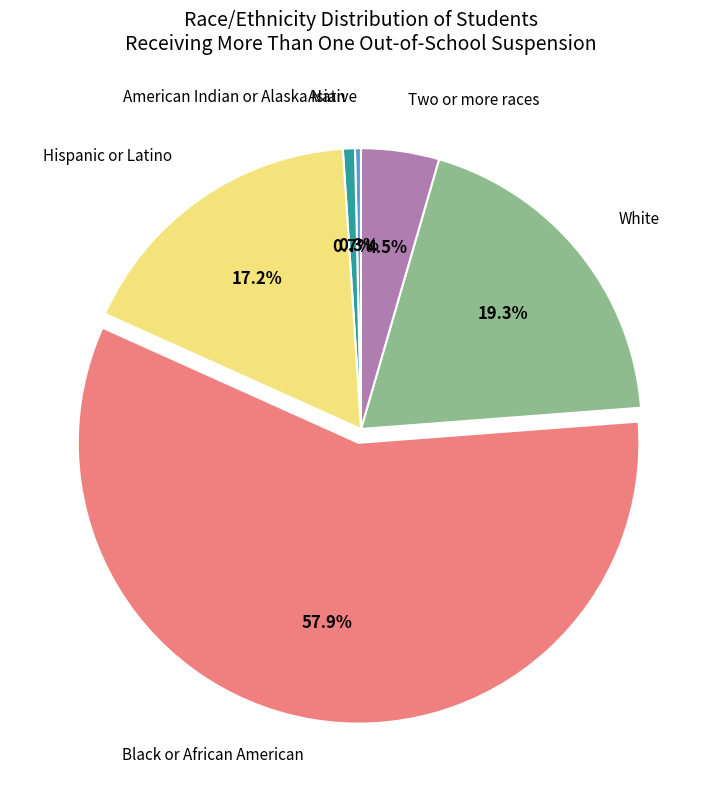

Do Hispanic or Latino and American Indian or Alaska Native together represent more than half of the pie?

No